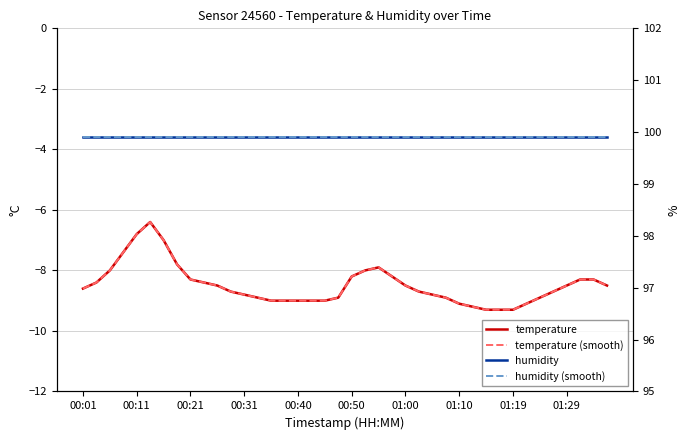

What is the average value of the humidity (smooth) series?

99.9